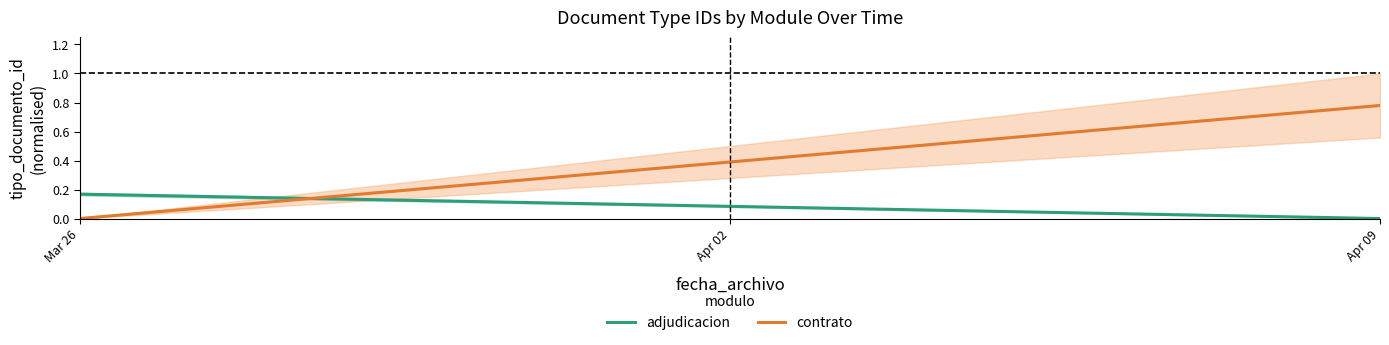

Reading left to right, what are all the values shown in this chart?

adjudicacion: 0.2	0.0
contrato: 0.0	0.8